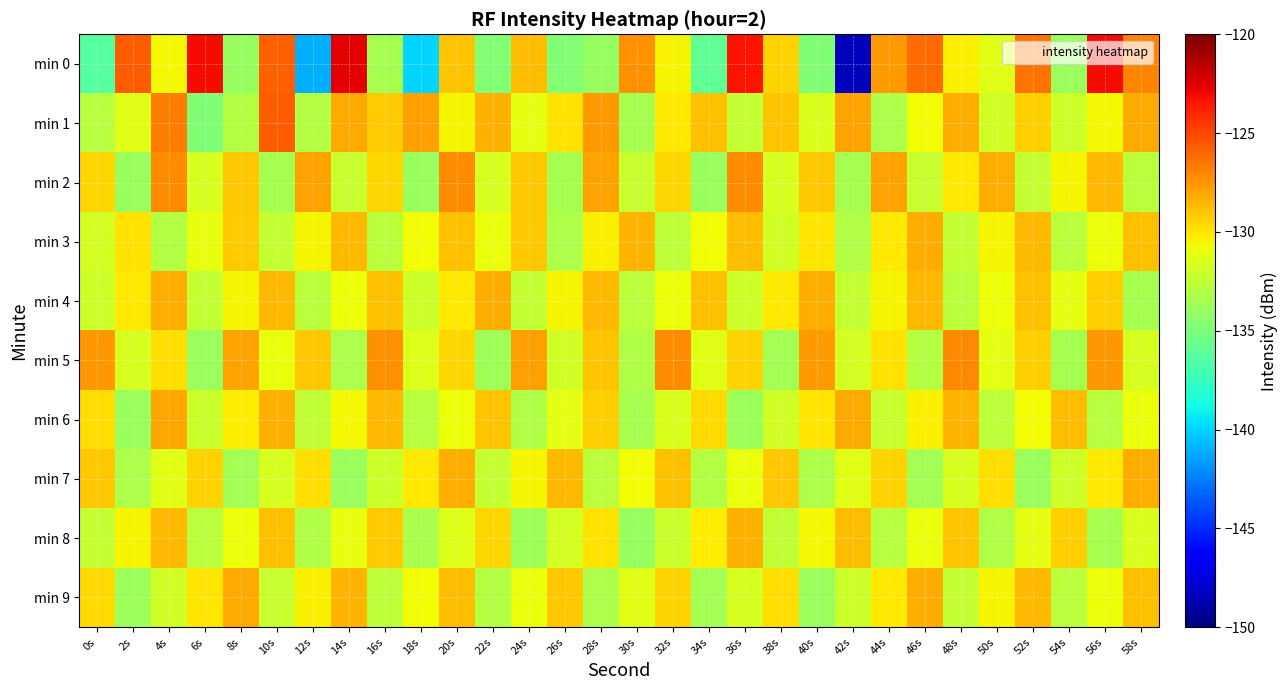

Reading left to right, list all the values displayed in this chart.

min 0: 0s=-136.4	2s=-125.7	4s=-130.6	6s=-123.1	8s=-133.9	10s=-125.8	12s=-141.0	14s=-122.7	16s=-133.5	18s=-140.0	20s=-129.0	22s=-134.7	24s=-128.8	26s=-134.7	28s=-134.0	30s=-127.3	32s=-130.5	34s=-136.1	36s=-123.4	38s=-129.4	40s=-134.9	42s=-148.5	44s=-127.7	46s=-126.2	48s=-130.4	50s=-131.3	52s=-126.4	54s=-133.8	56s=-123.1	58s=-126.9
min 1: 0s=-132.8	2s=-131.3	4s=-126.8	6s=-134.8	8s=-133.0	10s=-125.7	12s=-132.9	14s=-128.1	16s=-129.2	18s=-127.8	20s=-130.5	22s=-128.3	24s=-131.2	26s=-129.9	28s=-127.7	30s=-133.5	32s=-130.1	34s=-128.9	36s=-132.3	38s=-129.0	40s=-131.6	42s=-127.9	44s=-133.2	46s=-130.7	48s=-128.2	50s=-131.9	52s=-129.3	54s=-132.0	56s=-130.6	58s=-128.1
min 2: 0s=-129.5	2s=-133.9	4s=-127.2	6s=-131.7	8s=-129.1	10s=-133.4	12s=-127.9	14s=-132.2	16s=-129.5	18s=-133.9	20s=-127.2	22s=-131.7	24s=-129.1	26s=-133.4	28s=-127.9	30s=-132.2	32s=-129.5	34s=-133.9	36s=-127.2	38s=-131.7	40s=-129.1	42s=-133.4	44s=-127.9	46s=-132.2	48s=-130.1	50s=-128.2	52s=-132.3	54s=-130.4	56s=-128.6	58s=-132.7
min 3: 0s=-131.8	2s=-129.9	4s=-133.0	6s=-131.1	8s=-129.2	10s=-132.3	12s=-130.4	14s=-128.6	16s=-132.7	18s=-130.8	20s=-128.9	22s=-131.0	24s=-129.1	26s=-133.2	28s=-130.3	30s=-128.4	32s=-132.6	34s=-130.7	36s=-128.8	38s=-131.9	40s=-130.0	42s=-133.0	44s=-130.1	46s=-128.2	48s=-132.3	50s=-130.5	52s=-128.6	54s=-132.7	56s=-130.8	58s=-128.9
min 4: 0s=-132.0	2s=-130.1	4s=-128.2	6s=-132.3	8s=-130.5	10s=-128.6	12s=-132.7	14s=-130.8	16s=-128.9	18s=-132.0	20s=-130.1	22s=-128.2	24s=-132.3	26s=-130.5	28s=-128.6	30s=-132.7	32s=-130.8	34s=-128.9	36s=-132.0	38s=-130.1	40s=-128.2	42s=-132.3	44s=-130.5	46s=-128.6	48s=-132.7	50s=-130.8	52s=-128.9	54s=-131.2	56s=-129.3	58s=-133.5
min 5: 0s=-127.6	2s=-131.7	4s=-129.8	6s=-133.9	8s=-127.9	10s=-131.0	12s=-129.1	14s=-133.2	16s=-127.3	18s=-131.5	20s=-129.6	22s=-133.7	24s=-127.8	26s=-131.9	28s=-129.0	30s=-133.1	32s=-127.2	34s=-131.3	36s=-129.4	38s=-133.6	40s=-127.7	42s=-131.8	44s=-129.9	46s=-133.0	48s=-127.1	50s=-131.2	52s=-129.3	54s=-133.4	56s=-127.6	58s=-131.7
min 6: 0s=-129.8	2s=-133.9	4s=-128.0	6s=-132.1	8s=-130.2	10s=-128.3	12s=-132.4	14s=-130.6	16s=-128.7	18s=-132.8	20s=-130.9	22s=-129.0	24s=-133.1	26s=-131.2	28s=-129.3	30s=-133.4	32s=-131.6	34s=-129.7	36s=-133.8	38s=-131.9	40s=-130.0	42s=-128.1	44s=-132.2	46s=-130.3	48s=-128.4	50s=-132.6	52s=-130.7	54s=-128.8	56s=-132.9	58s=-131.0
min 7: 0s=-129.1	2s=-133.2	4s=-131.3	6s=-129.4	8s=-133.6	10s=-131.7	12s=-129.8	14s=-133.9	16s=-132.0	18s=-130.1	20s=-128.2	22s=-132.3	24s=-130.4	26s=-128.6	28s=-132.7	30s=-130.8	32s=-128.9	34s=-133.0	36s=-131.0	38s=-129.1	40s=-133.2	42s=-131.3	44s=-129.5	46s=-133.6	48s=-131.7	50s=-129.8	52s=-133.9	54s=-132.0	56s=-130.1	58s=-128.2
min 8: 0s=-132.3	2s=-130.5	4s=-128.6	6s=-132.7	8s=-130.8	10s=-128.9	12s=-133.0	14s=-131.1	16s=-129.2	18s=-133.3	20s=-131.5	22s=-129.6	24s=-133.7	26s=-131.8	28s=-129.9	30s=-134.0	32s=-132.1	34s=-130.2	36s=-128.3	38s=-132.5	40s=-130.6	42s=-128.7	44s=-132.8	46s=-130.9	48s=-129.0	50s=-133.1	52s=-131.2	54s=-129.3	56s=-133.5	58s=-131.6
min 9: 0s=-129.7	2s=-133.8	4s=-131.9	6s=-130.0	8s=-128.1	10s=-132.2	12s=-130.3	14s=-128.5	16s=-132.6	18s=-130.7	20s=-128.8	22s=-132.9	24s=-131.0	26s=-129.1	28s=-133.2	30s=-131.3	32s=-129.5	34s=-133.6	36s=-131.7	38s=-129.8	40s=-133.9	42s=-132.0	44s=-130.1	46s=-128.2	48s=-132.3	50s=-130.5	52s=-128.6	54s=-132.7	56s=-130.8	58s=-128.9